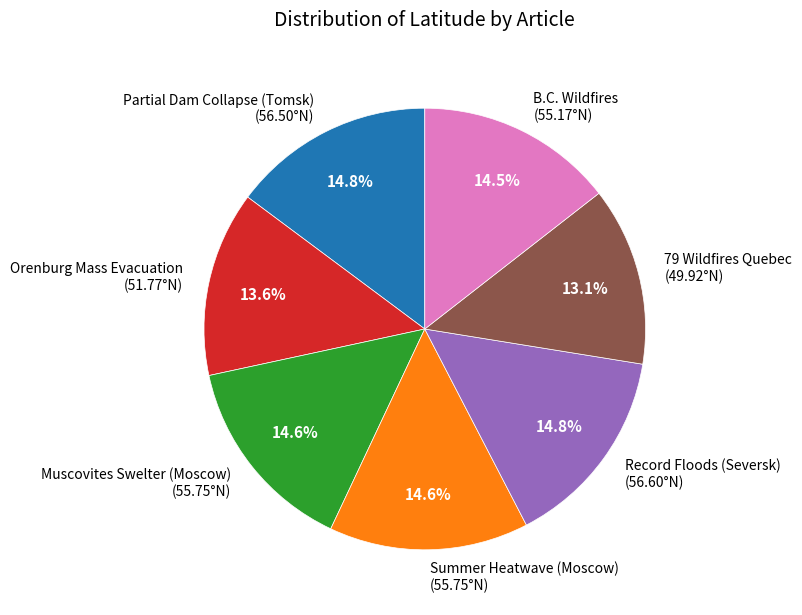

To the nearest percent, what percentage of the pie is Orenburg Mass Evacuation?

14%